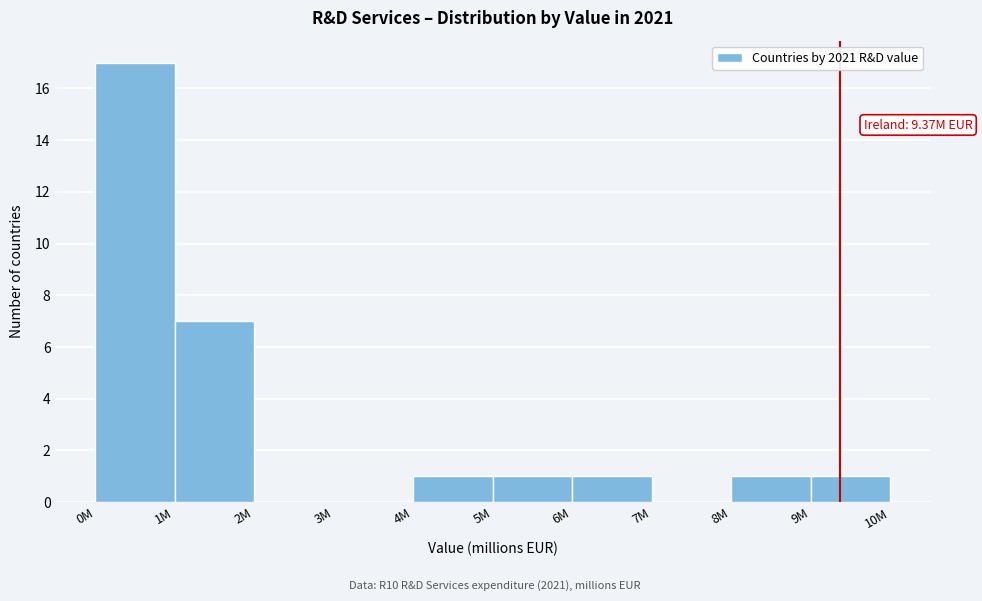

Reading left to right, list all the values displayed in this chart.

0M=17	1M=7	2M=0	3M=0	4M=1	5M=1	6M=1	7M=0	8M=1	9M=1